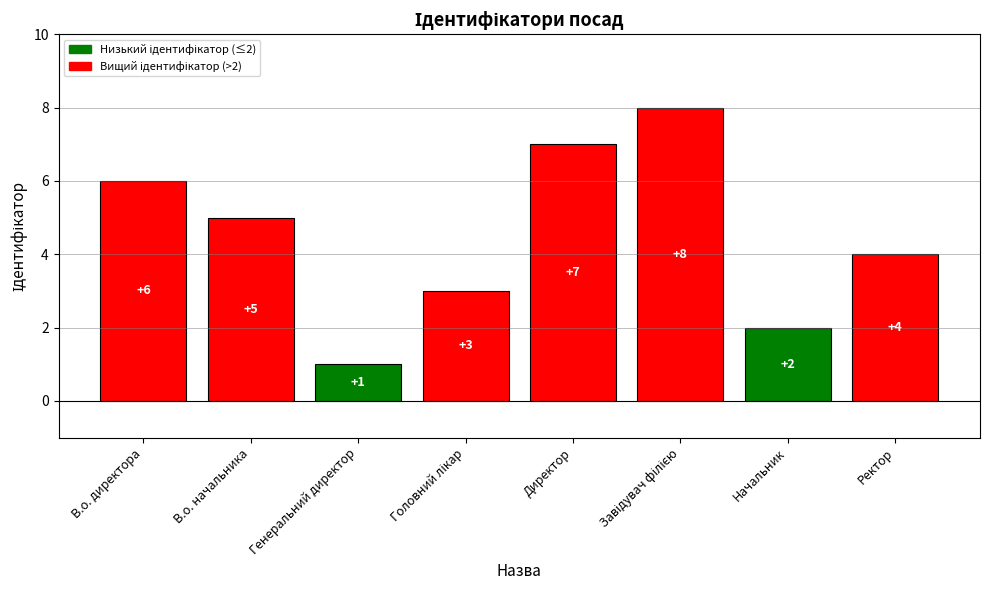

What is the difference between the maximum and second lowest values?

6